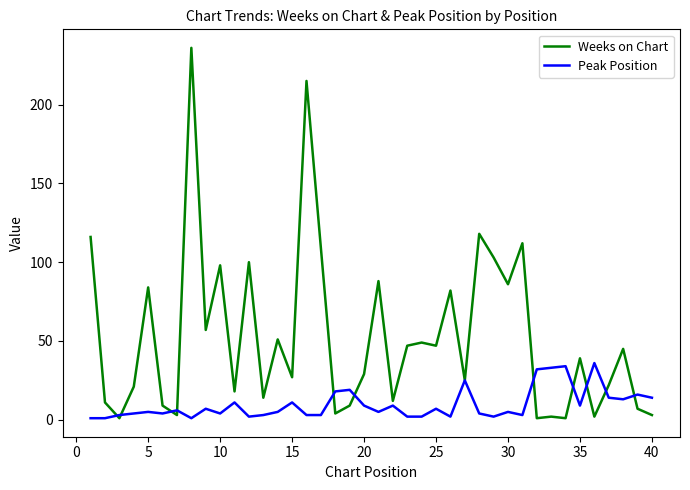

List the series in order of their overall mean, highest first.

Weeks on Chart, Peak Position